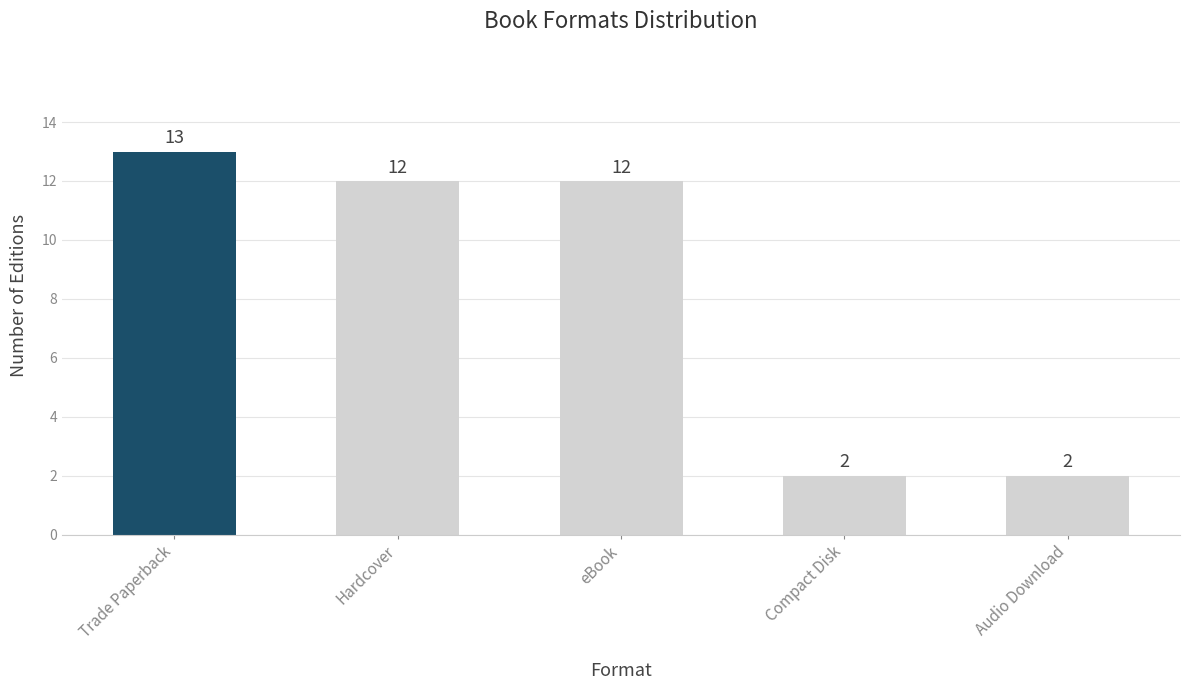

What is the difference between the maximum and minimum values?

11